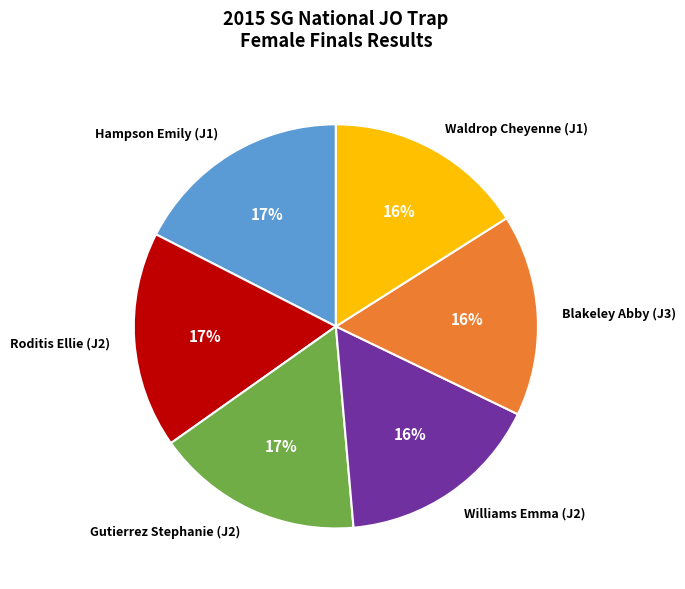

To the nearest percent, what percentage of the pie is Gutierrez Stephanie (J2)?

17%